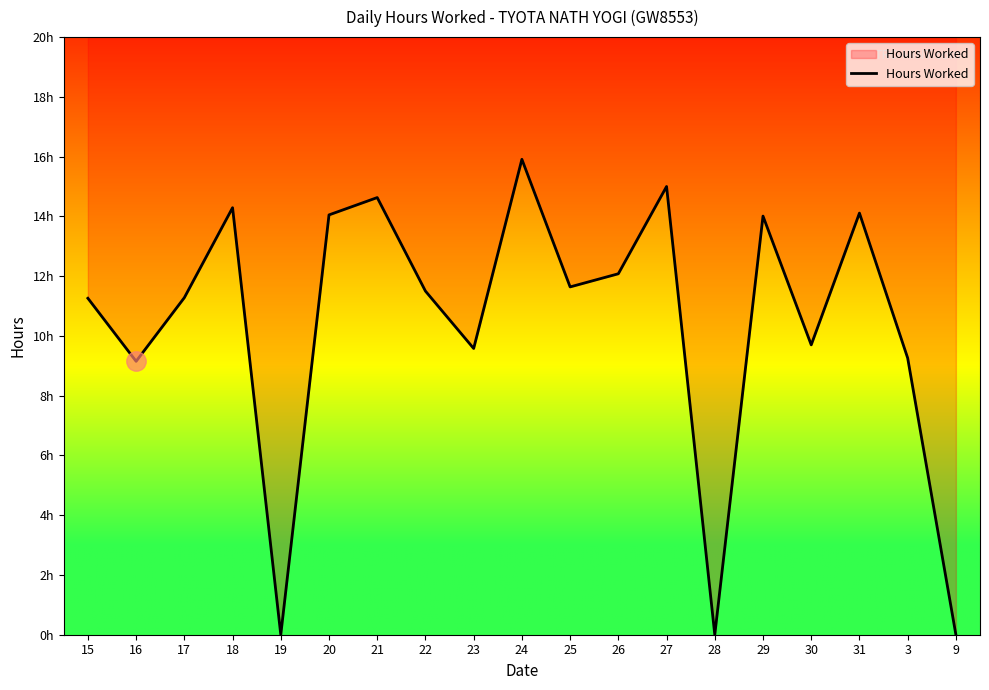

The value at 19 is 7.1. True or false?

False